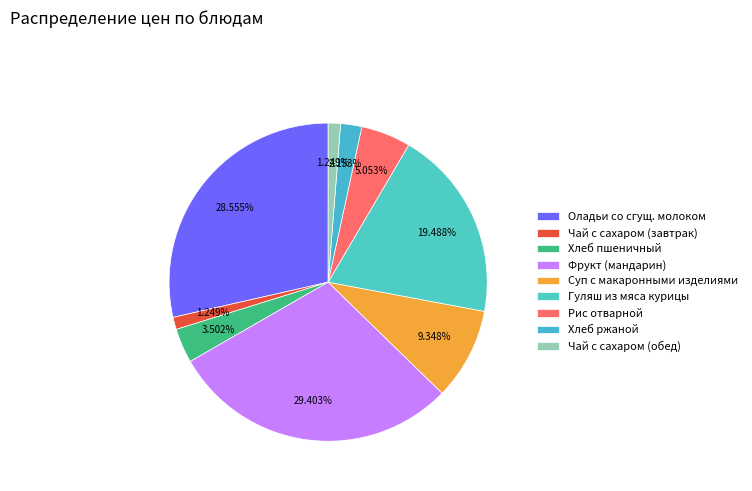

Is it true that Хлеб пшеничный is 4% of the pie?

True